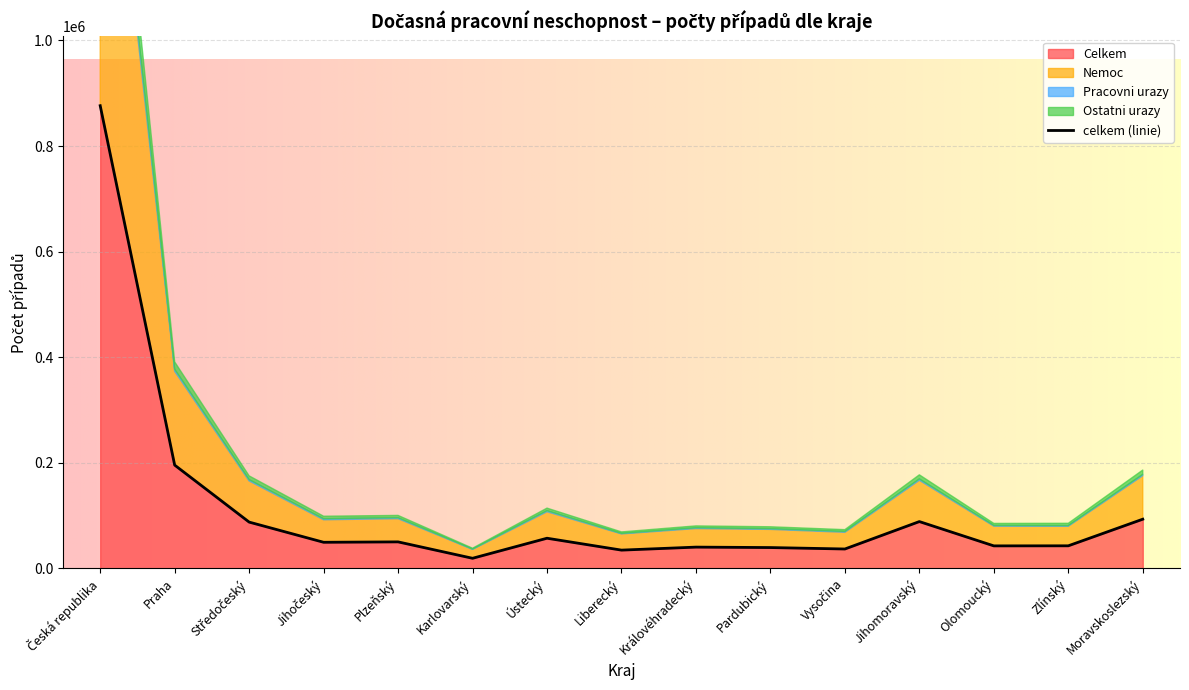

What is the label of the 13th point from the right?

Středočeský